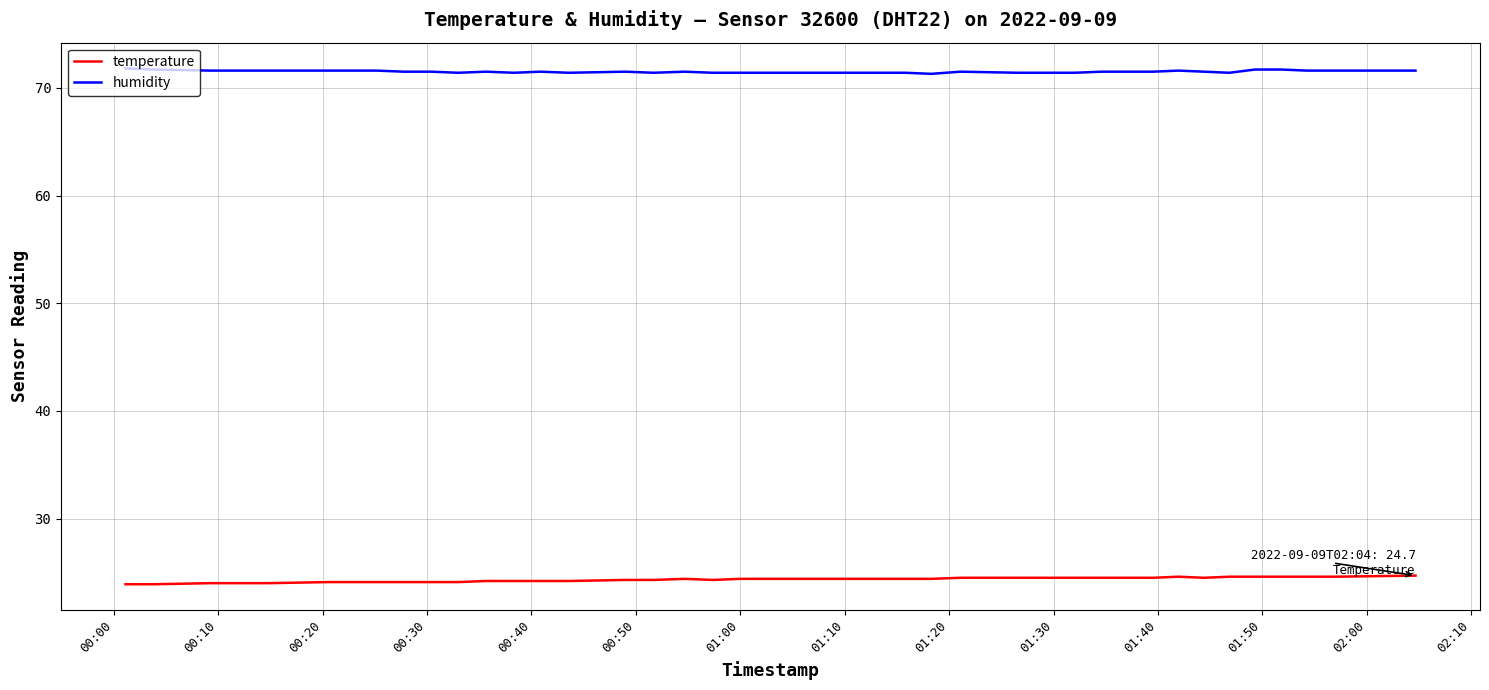

At how many categories does at least one series exceed 47?

40